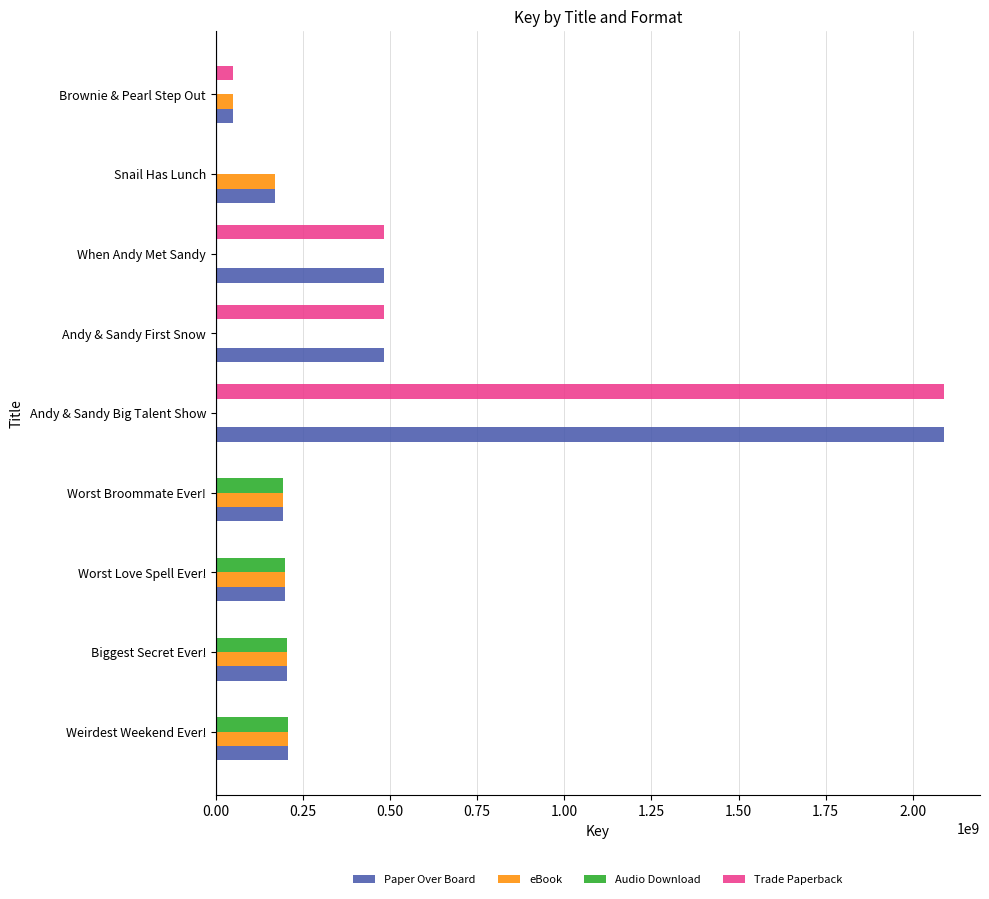

What is the approximate value of Paper Over Board at Andy & Sandy Big Talent Show?

2088400711